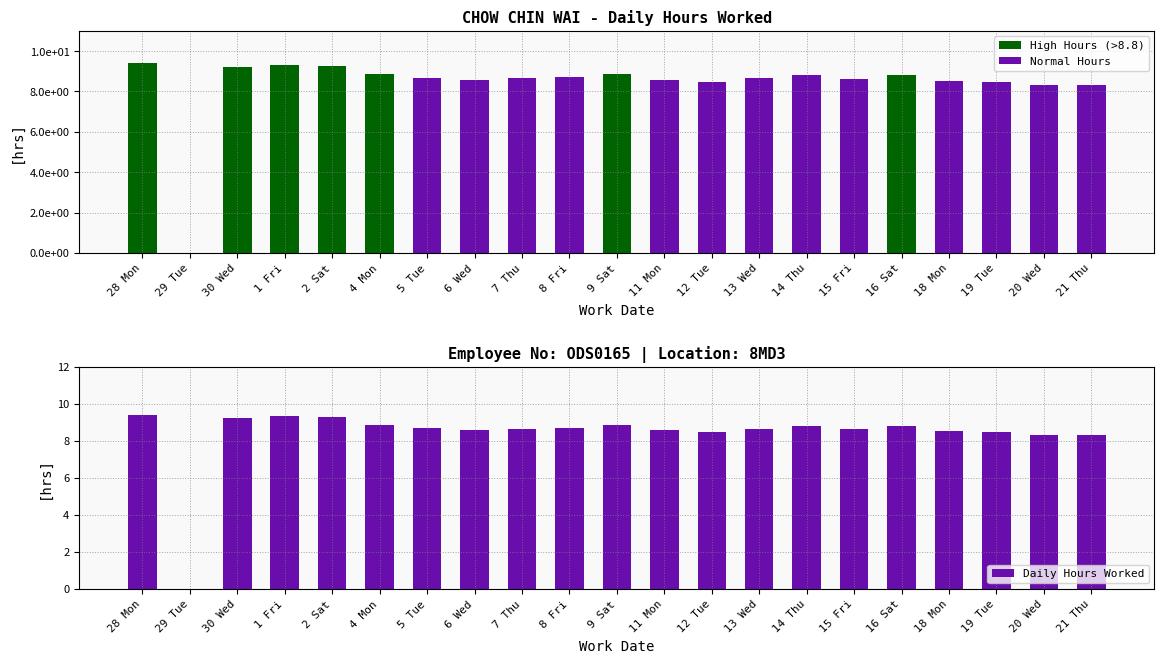

How many positive values does the Daily Hours Worked series have?

20